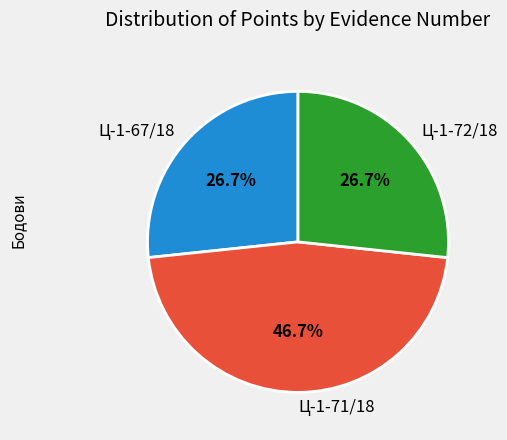

What percentage do Ц-1-72/18 and Ц-1-67/18 together represent?

53.3%